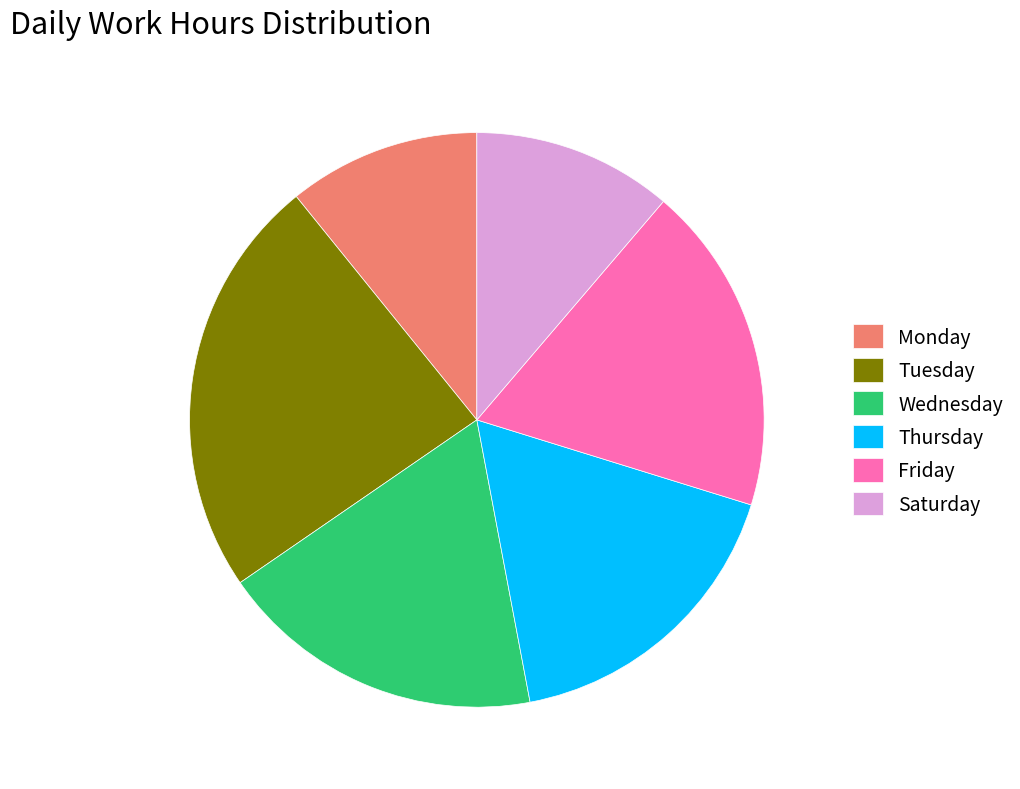

What is the ratio of the value at Tuesday to the value at Wednesday?

1.3